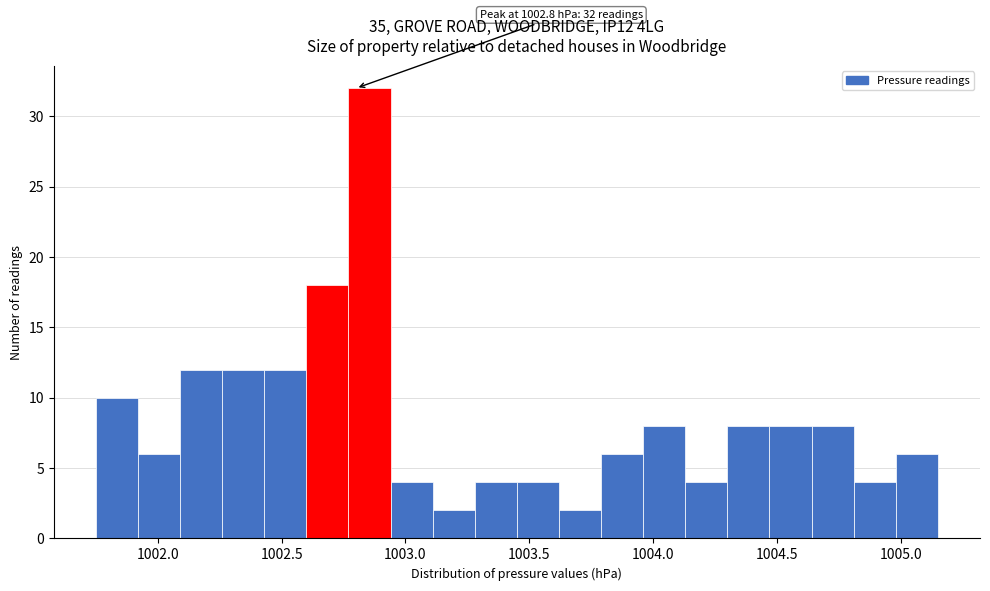

Around what value on the x-axis is the tallest bar? Give the approximate position of its centre, as read against the axis.

1002.85